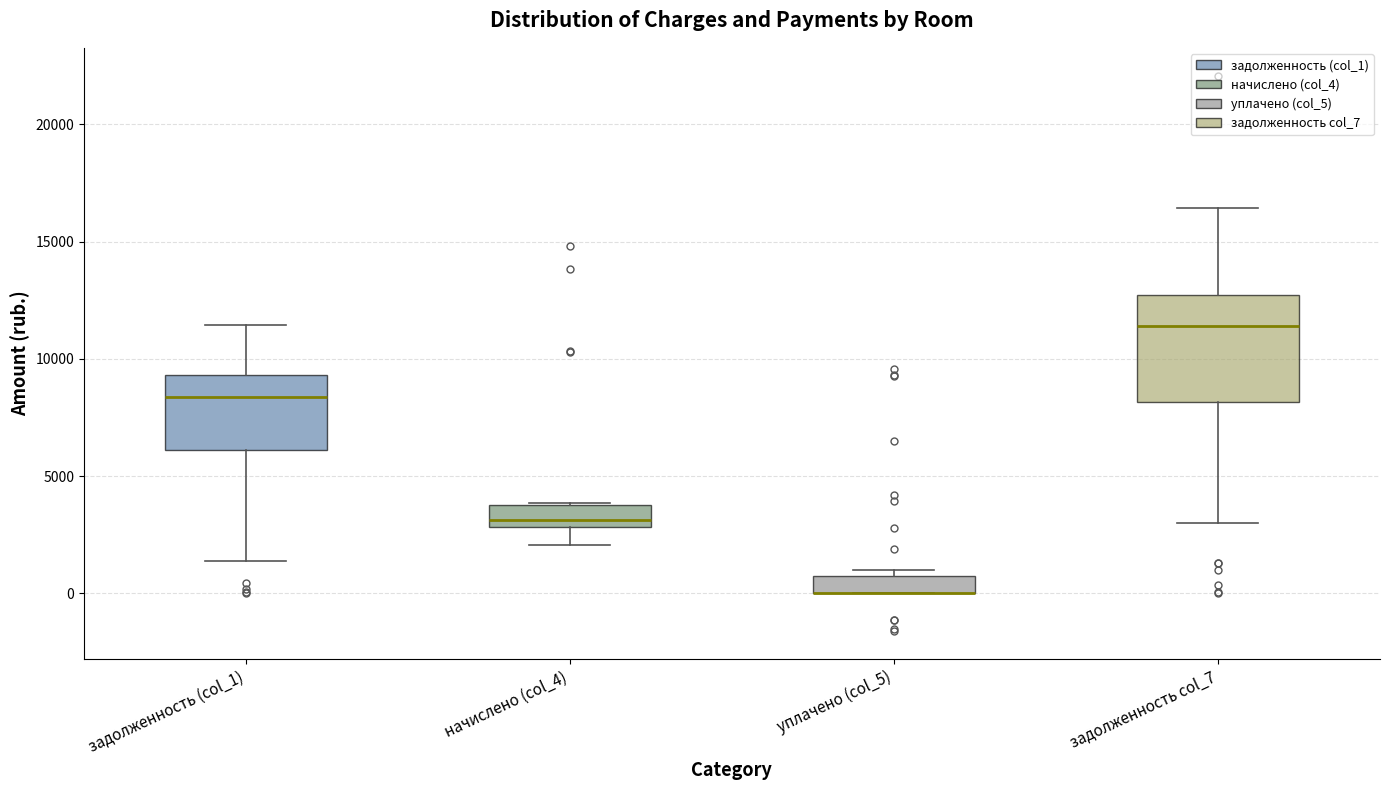

Where does the upper whisker of the box for задолженность (col_1) end on the y-axis? The values are not printed on the chart, so give them approximately, as read against the axis.

11500